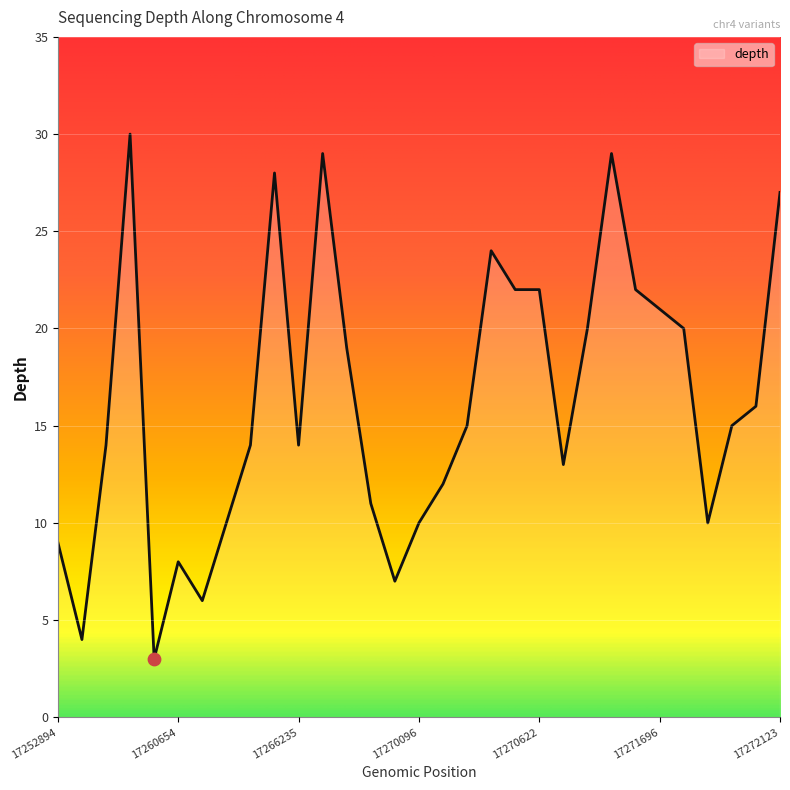

What is the greatest value displayed?

30